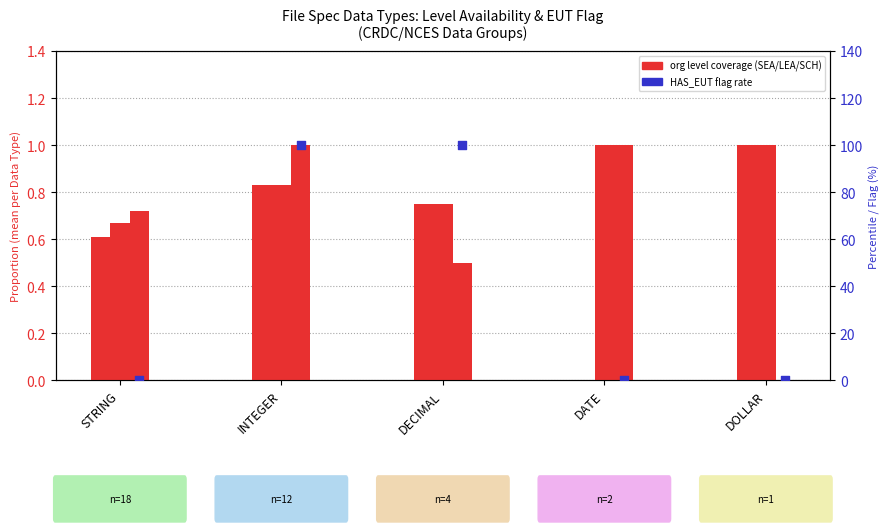

Which series contains the highest Y value?

HAS_EUT